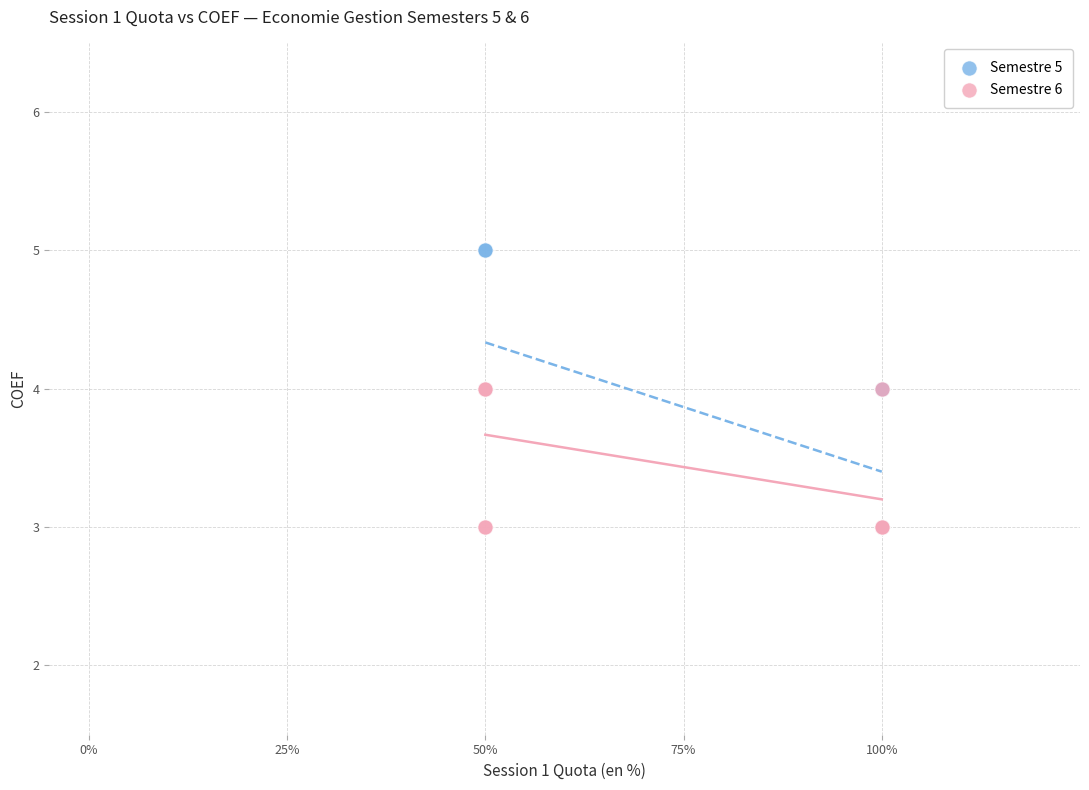

What are all the series names shown in the legend?

Semestre 5, Semestre 6